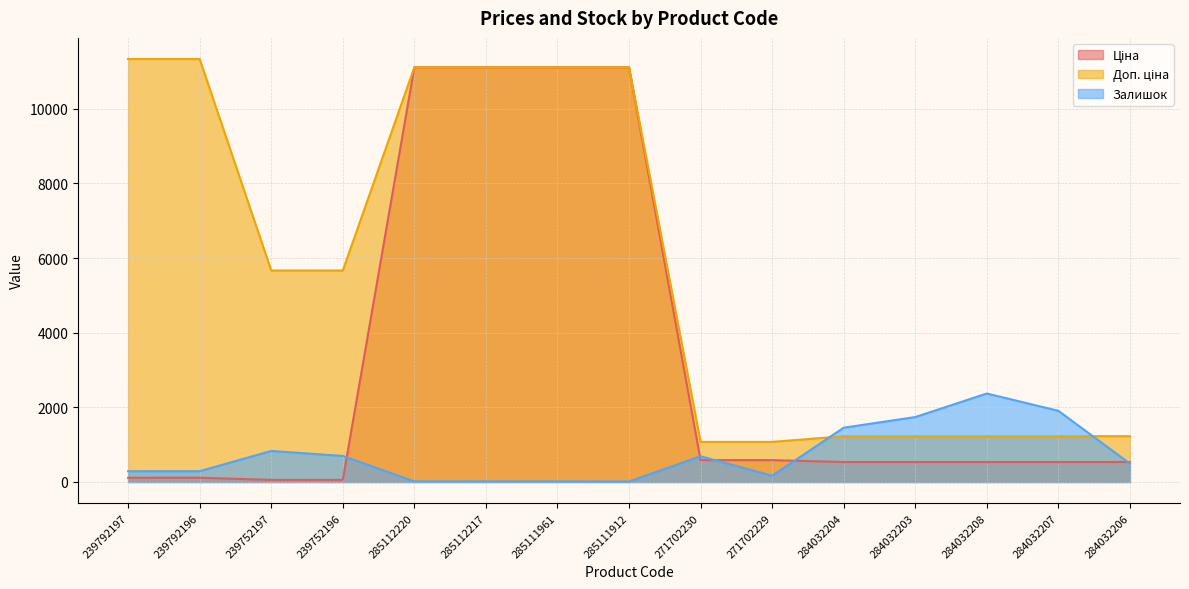

True or false: Ціна has more than 0 points higher than both neighbors.

False